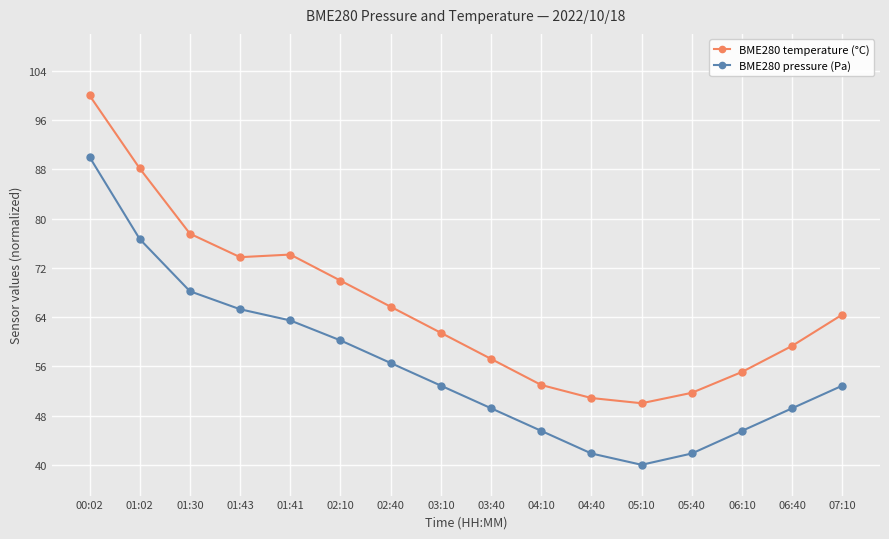

True or false: BME280 pressure (Pa) has more than 1 points higher than both neighbors.

False